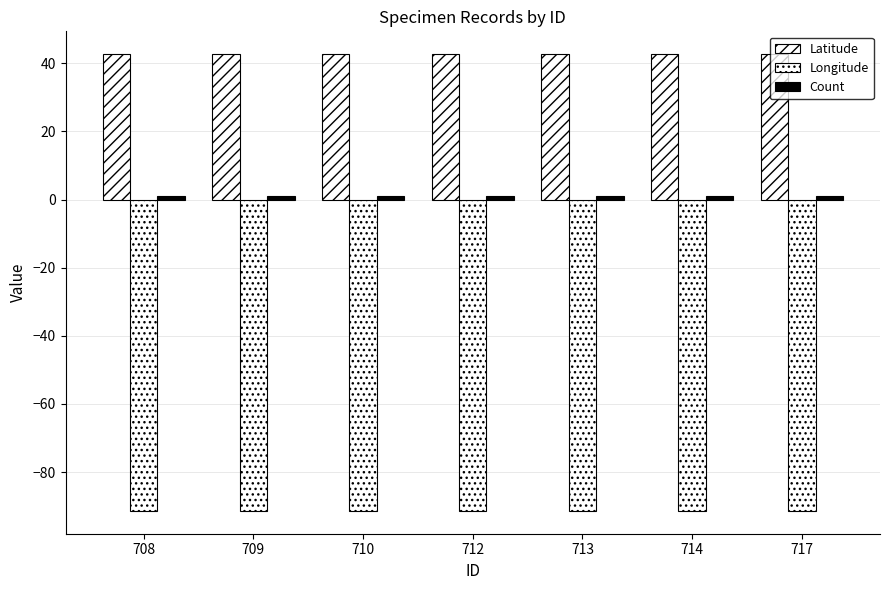

The value of Longitude at 717 is -91.4. True or false?

True